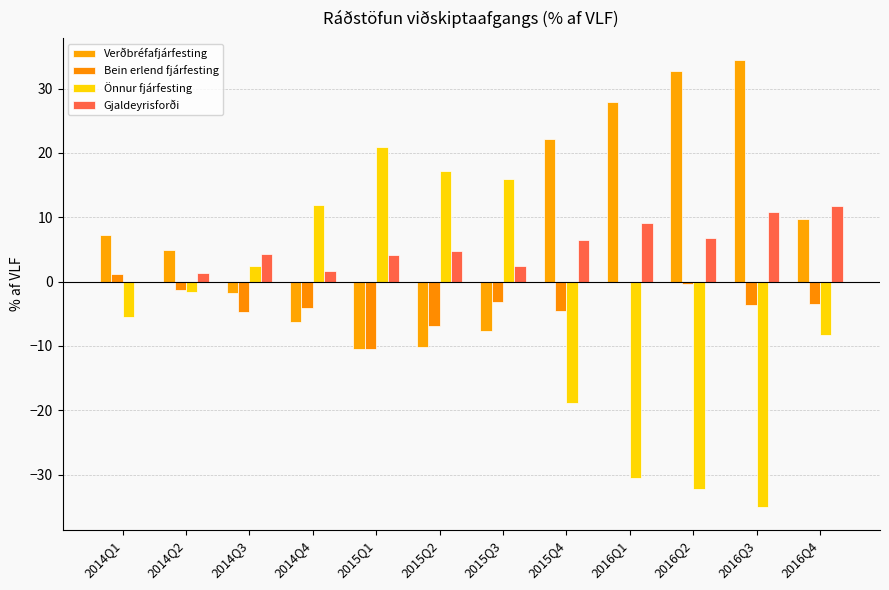

Is it true that Bein erlend fjárfesting equals -7.0 at 2014Q3?

False